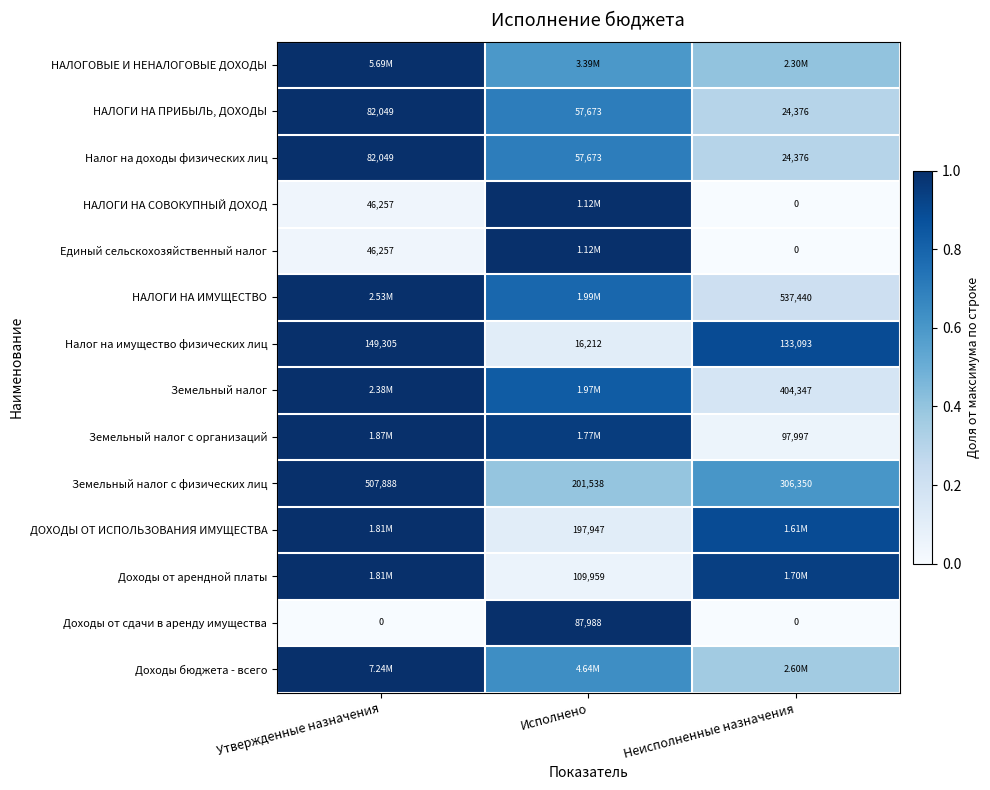

Which category has the lowest value in the Налог на имущество физических лиц series?

Исполнено